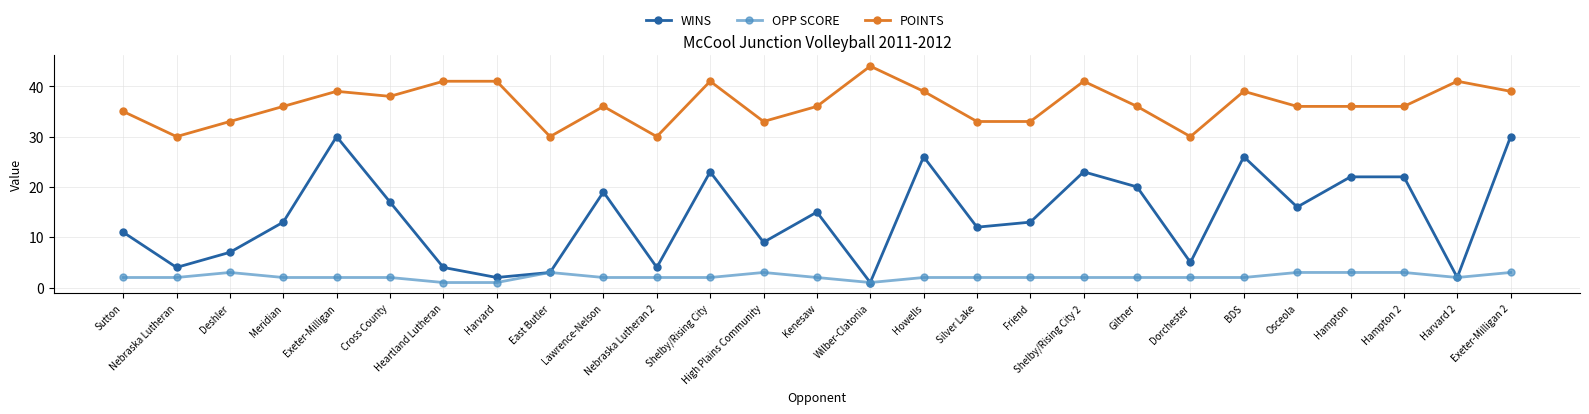

Is it true that POINTS equals 24 at Hampton?

False